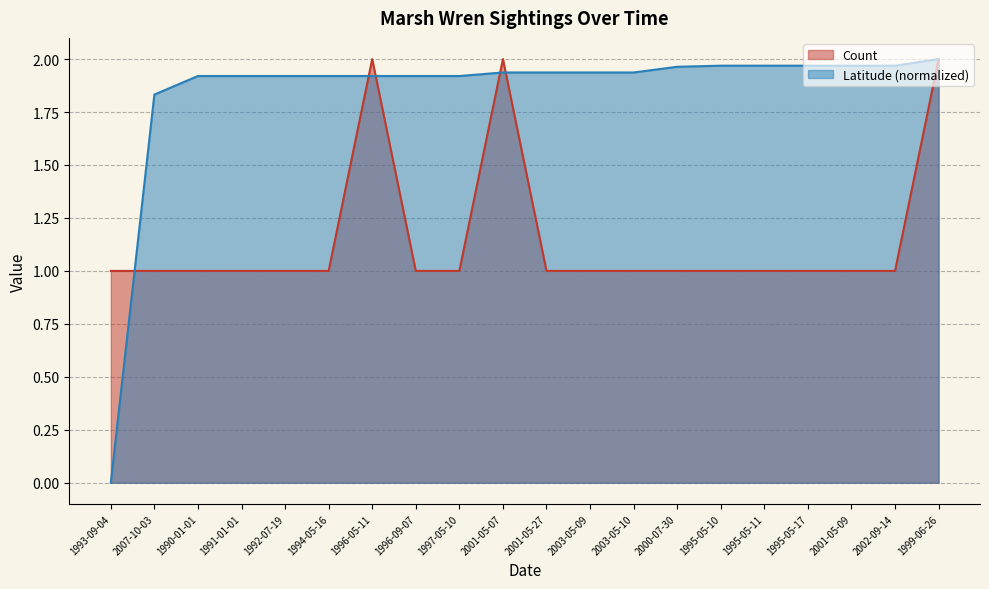

Which series has the largest range (max minus min)?

Latitude (normalized)